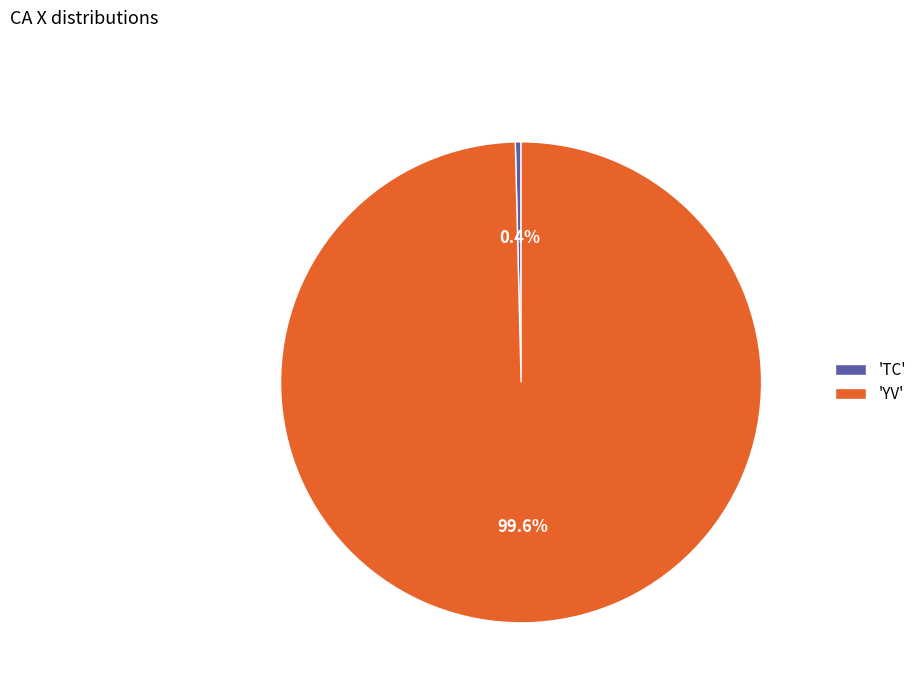

How many slices are in this pie chart?

2